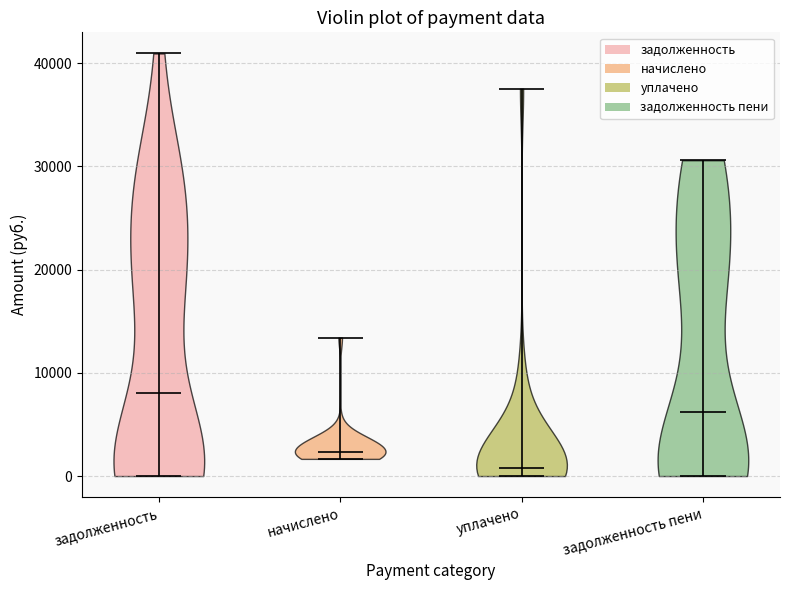

Where does the median line of the violin for задолженность пени sit on the y-axis? The values are not printed on the chart, so give them approximately, as read against the axis.

6000